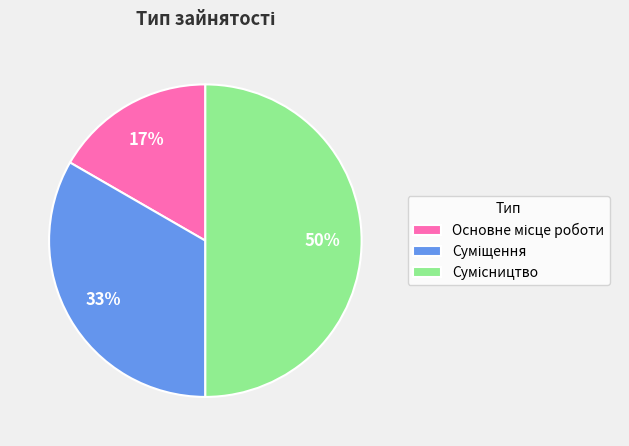

To the nearest percent, what is the difference between the largest and smallest slice percentages?

33%